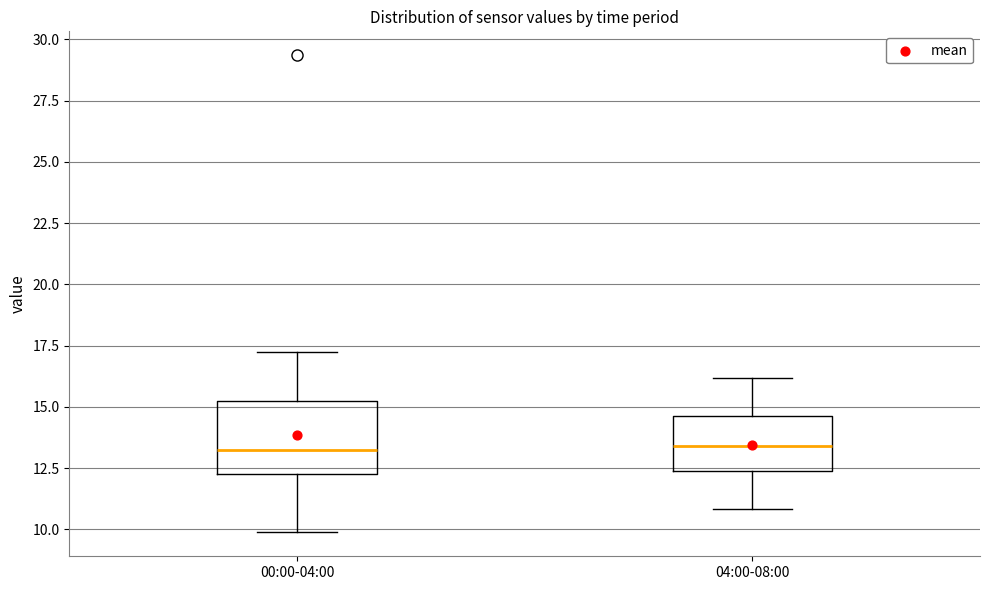

Reading left to right, transcribe this box plot: for each box, give where its median line is, the range the box spans, and where its two whiskers end, as read against the y-axis. The values are not printed on the chart, so give them approximately, as read against the axis.

00:00-04:00: median 13.0, box 12.5 to 15.0, whiskers 10.0 to 17.5
04:00-08:00: median 13.5, box 12.5 to 14.5, whiskers 11.0 to 16.0